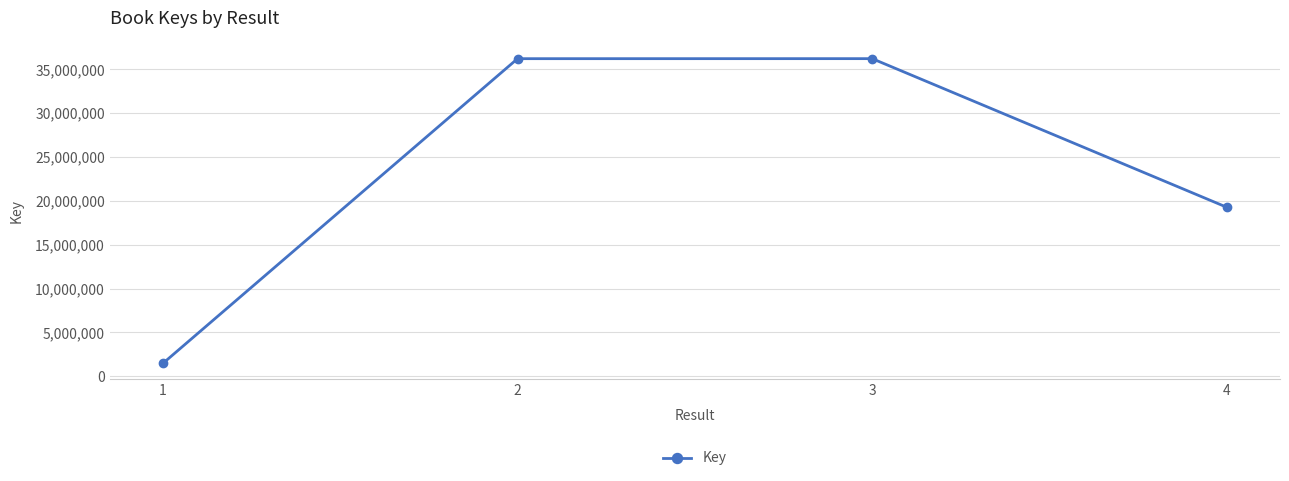

How many distinct data groups are displayed?

1